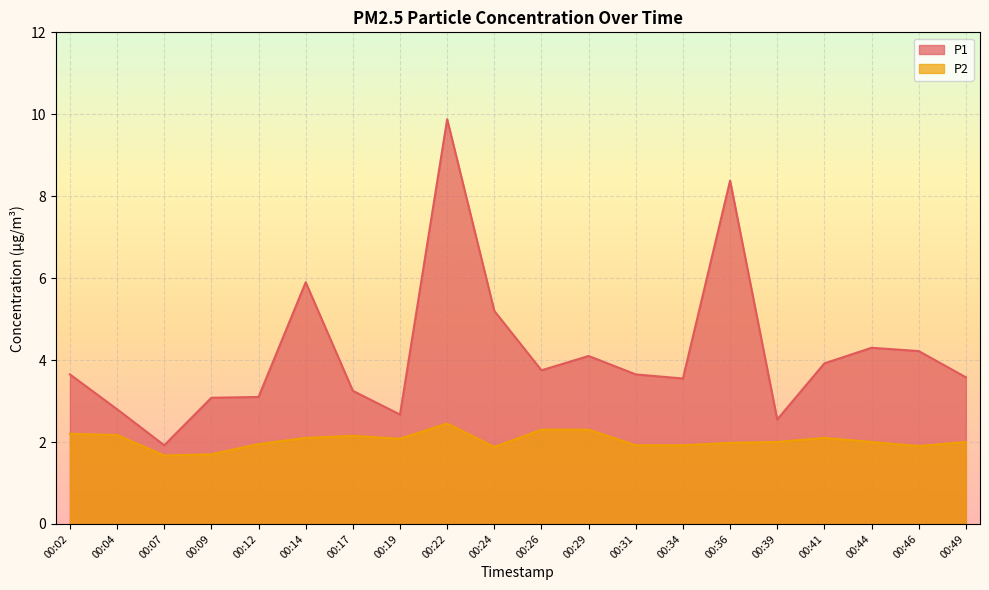

The value of P1 at 00:24 is 2.9. True or false?

False